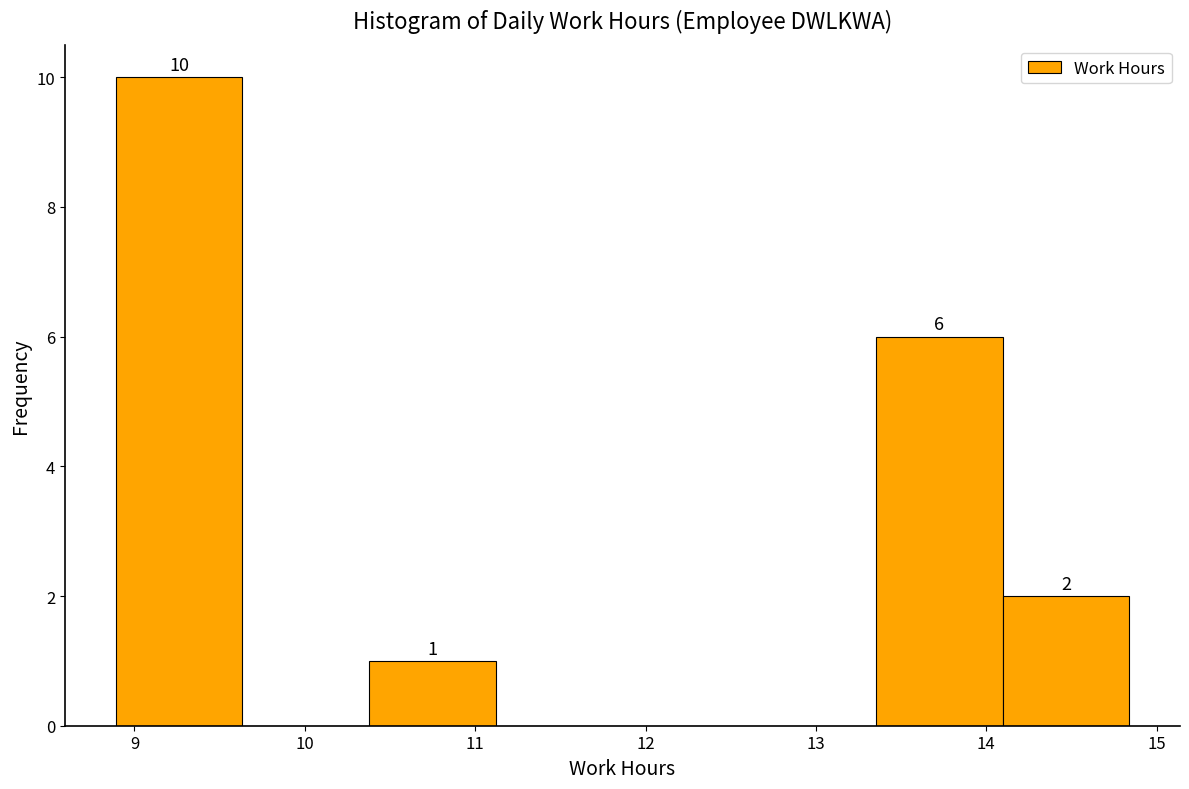

Which range on the x-axis has the tallest bar?

8.9 to 9.6